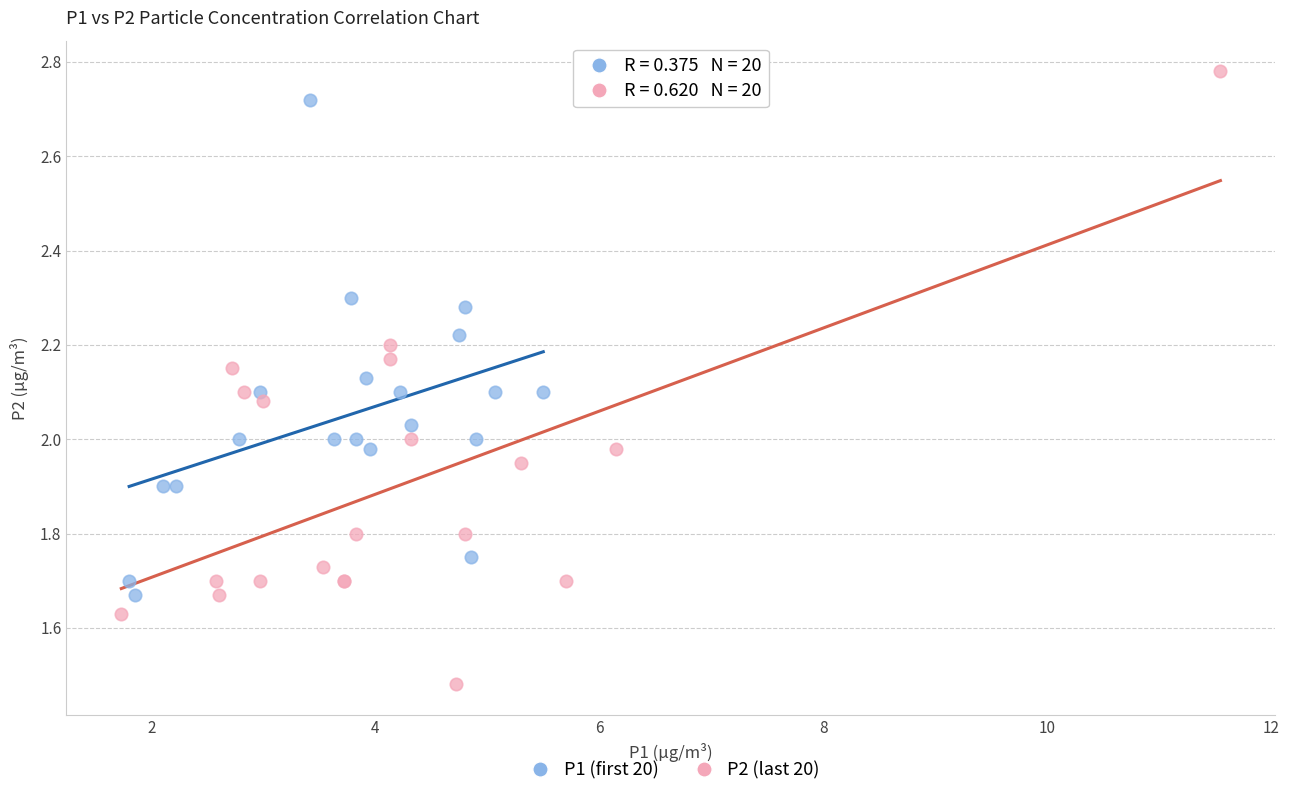

Which series contains the highest Y value?

P2 (last 20)